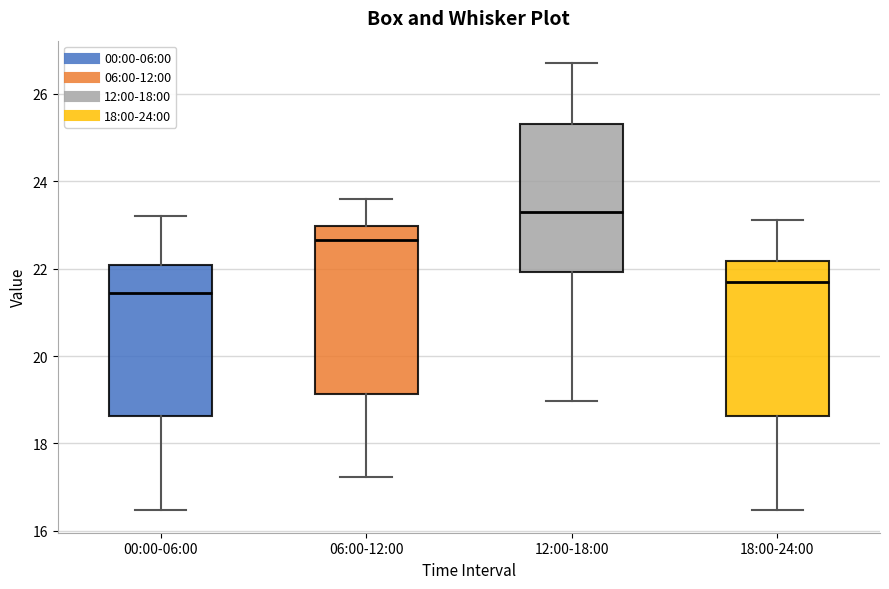

Which box's median line is the highest?

12:00-18:00